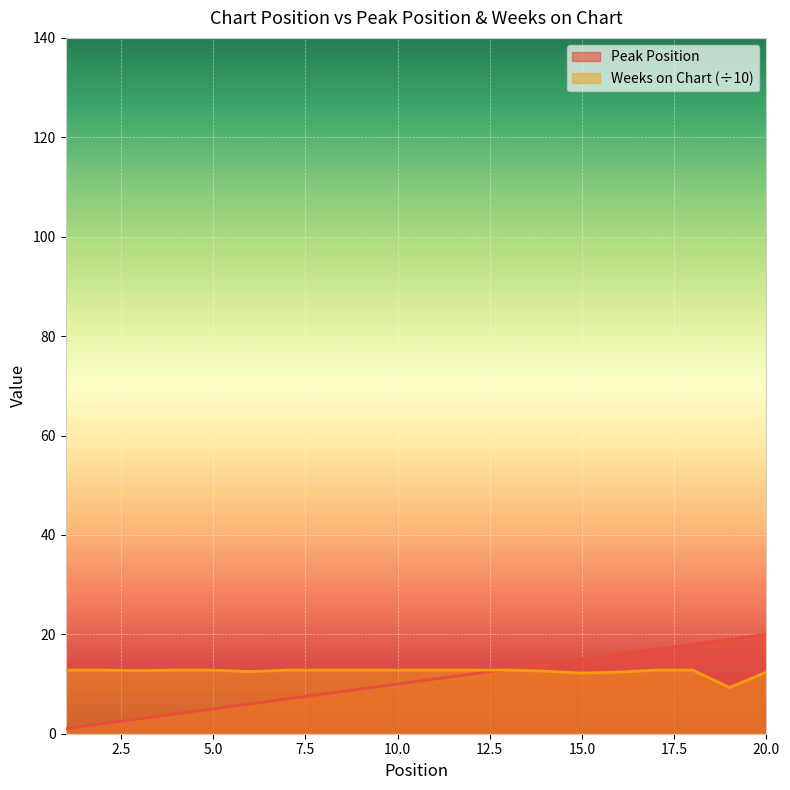

What is the sum of the Weeks on Chart values at 13 and 17?

25.6